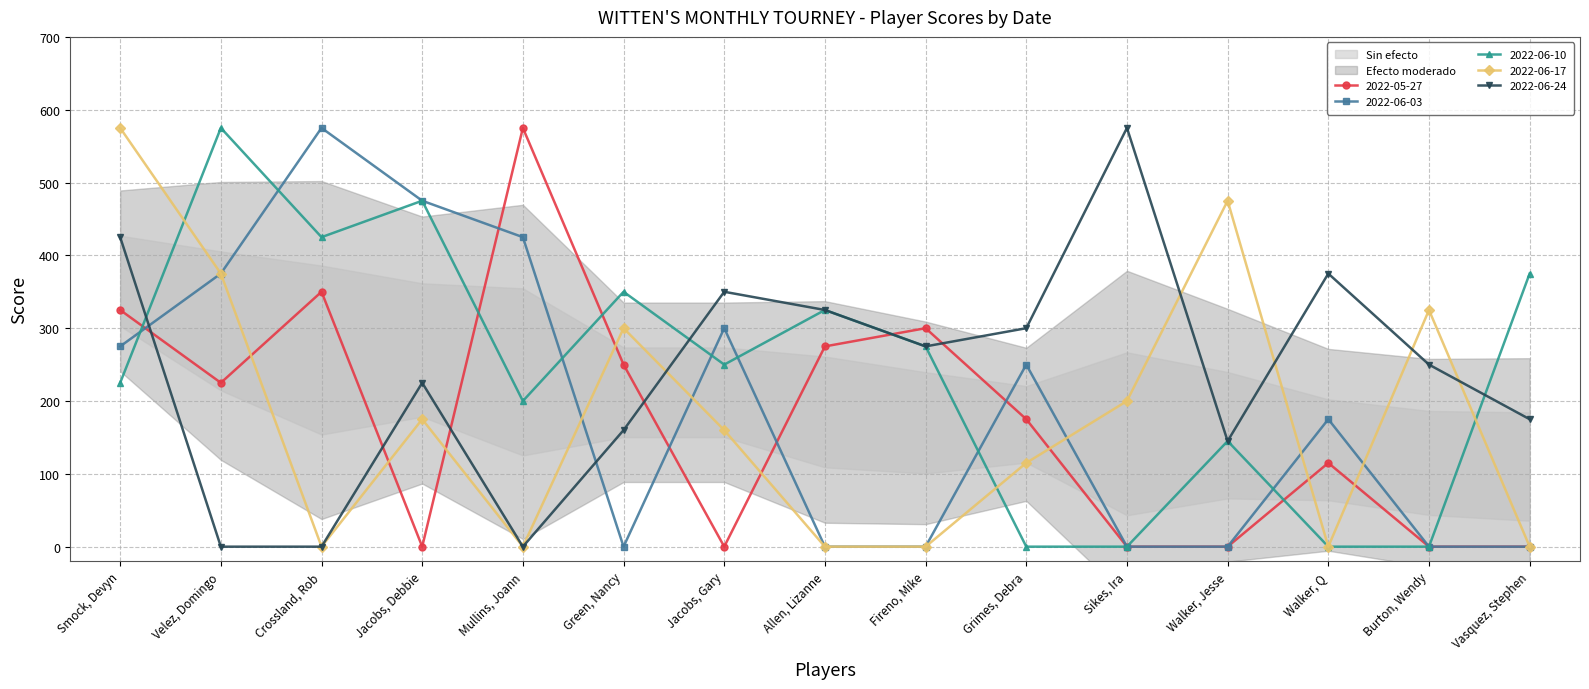

Reading right to left, what are all the values shown in this chart?

2022-05-27: 0	0	115	0	0	175	300	275	0	250	575	0	350	225	325
2022-06-03: 0	0	175	0	0	250	0	0	300	0	425	475	575	375	275
2022-06-10: 375	0	0	145	0	0	275	325	250	350	200	475	425	575	225
2022-06-17: 0	325	0	475	200	115	0	0	160	300	0	175	0	375	575
2022-06-24: 175	250	375	145	575	300	275	325	350	160	0	225	0	0	425